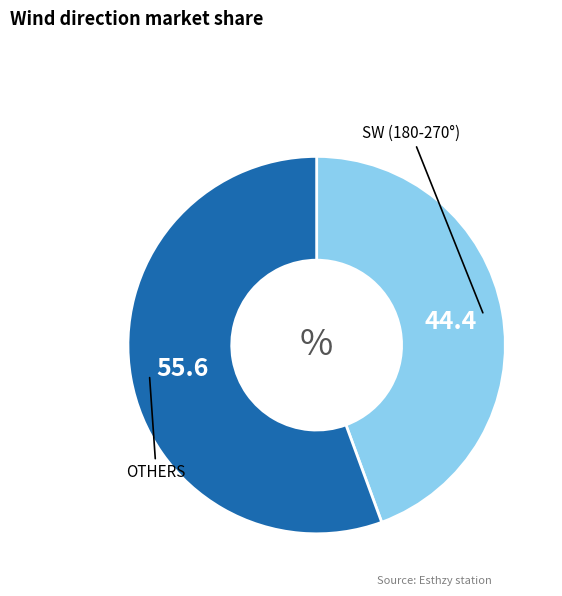

Is there any slice that represents more than half of the pie?

Yes